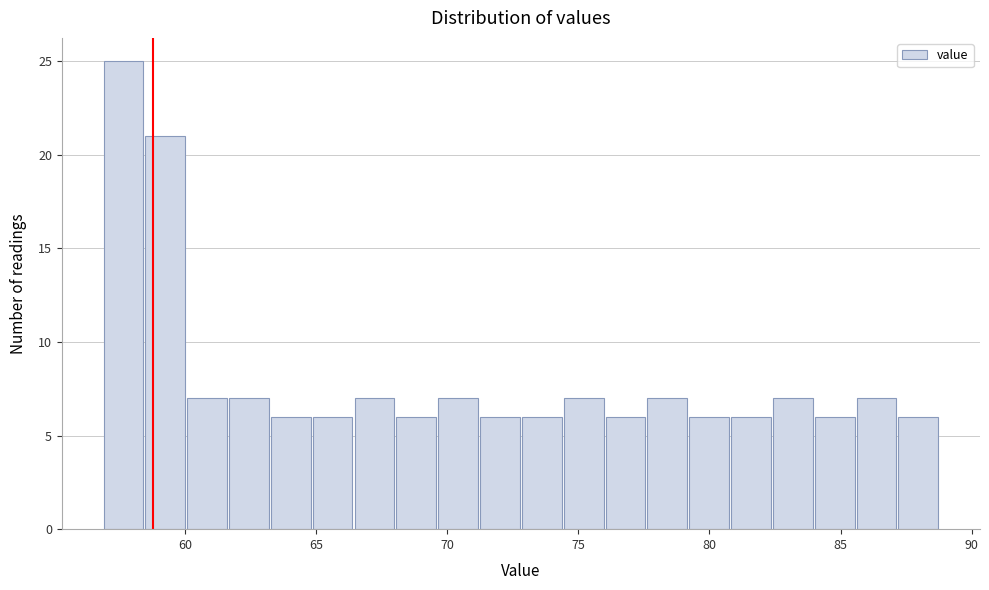

Read against the x-axis, roughly where is the centre of the tallest bar?

57.5